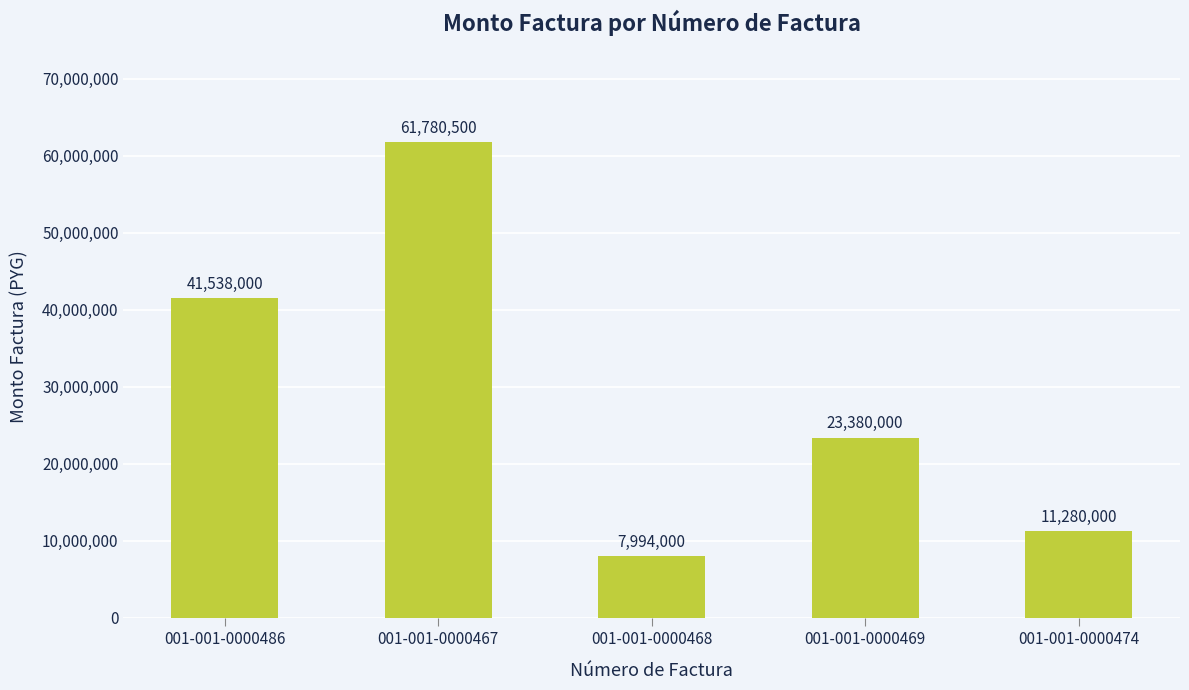

List the labels in order of value, smallest first.

001-001-0000468, 001-001-0000474, 001-001-0000469, 001-001-0000486, 001-001-0000467